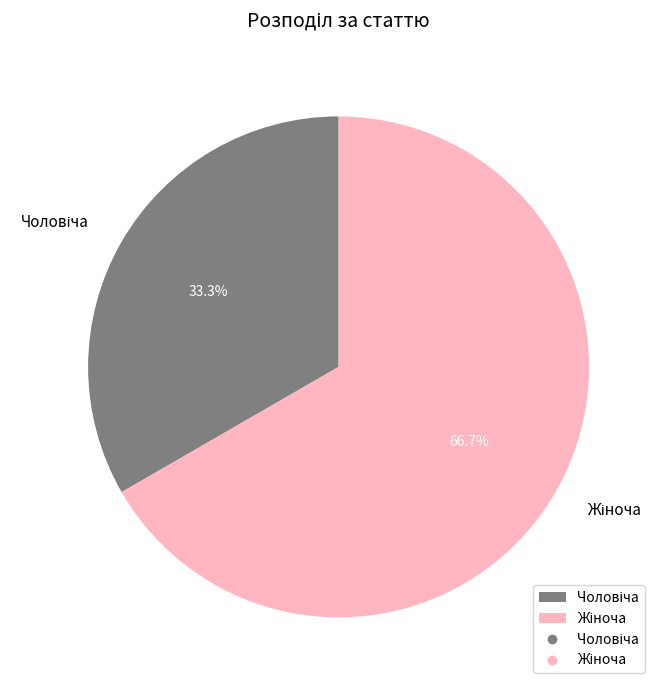

Is there any slice that represents more than half of the pie?

Yes